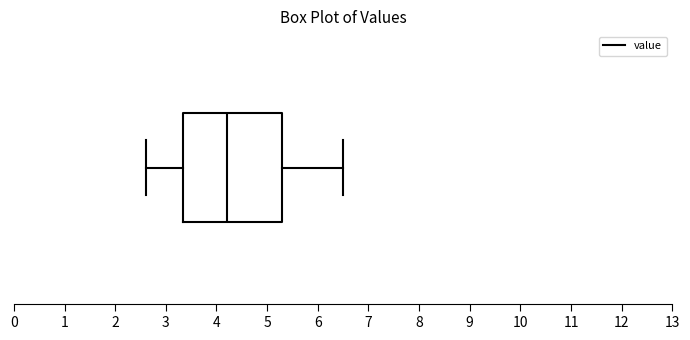

Read this box plot against the x-axis: the position of the median line, the range covered by the box, and the ends of both whiskers. The values are not printed on the chart, so give them approximately, as read against the axis.

median 4.2, box 3.3 to 5.3, whiskers 2.6 to 6.5